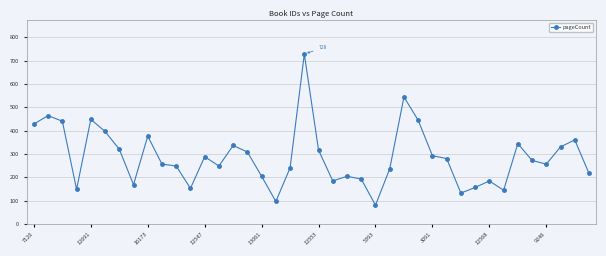

What is the value of the 32nd point from the left?

156